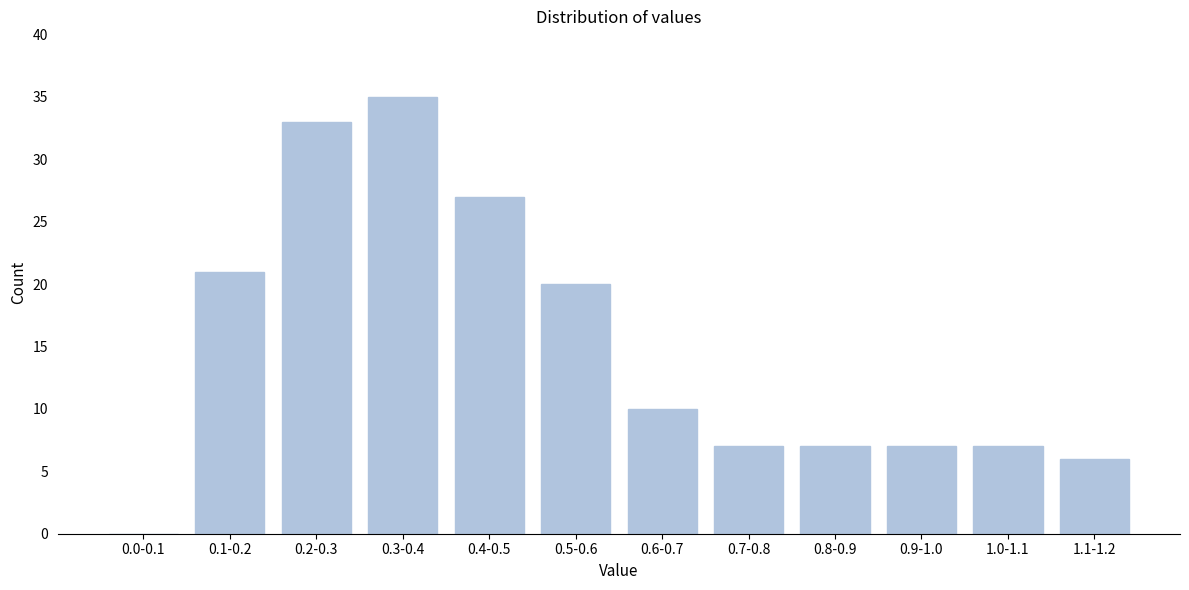

The value at 0.3-0.4 is 47. True or false?

False